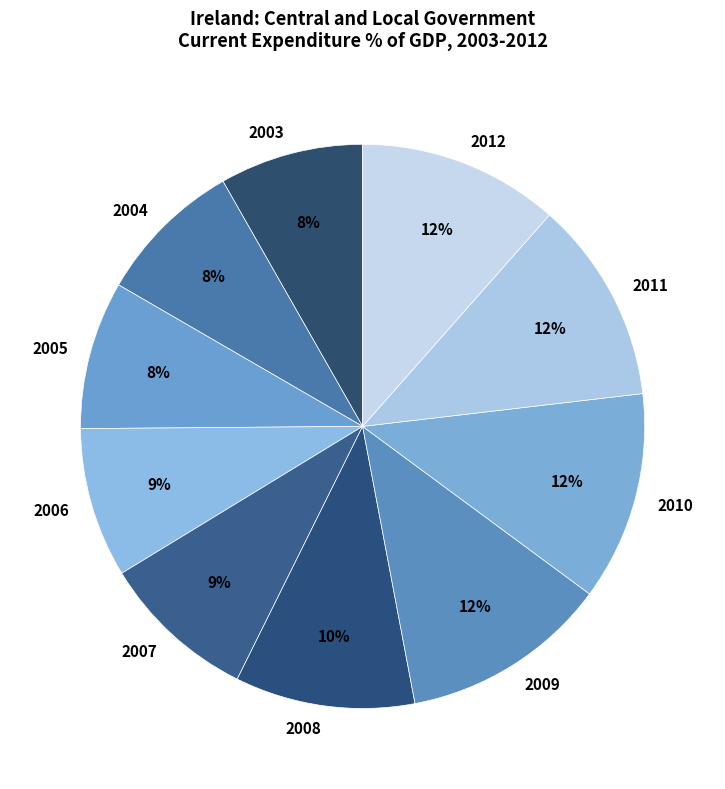

Is there any slice that represents more than half of the pie?

No